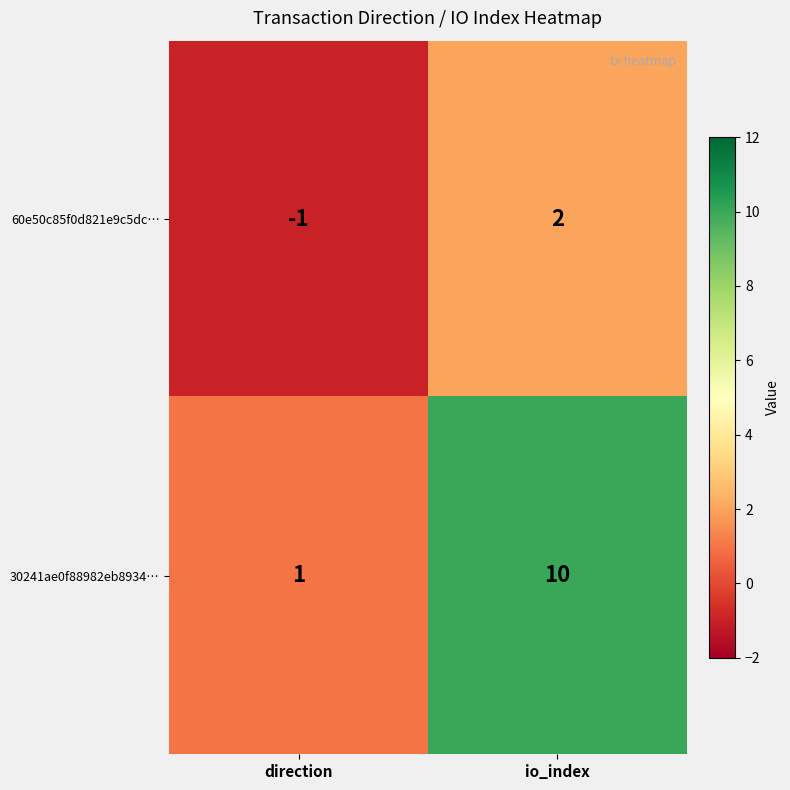

The 30241ae0f88982eb8934… series shows 0 at direction. True or false?

False